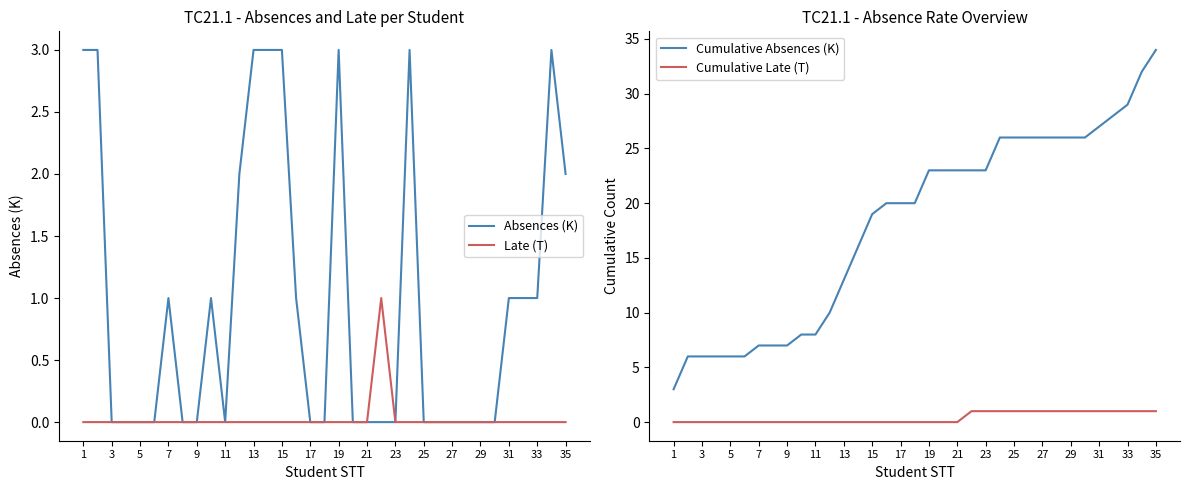

What is the highest value of the Late (T) series?

1